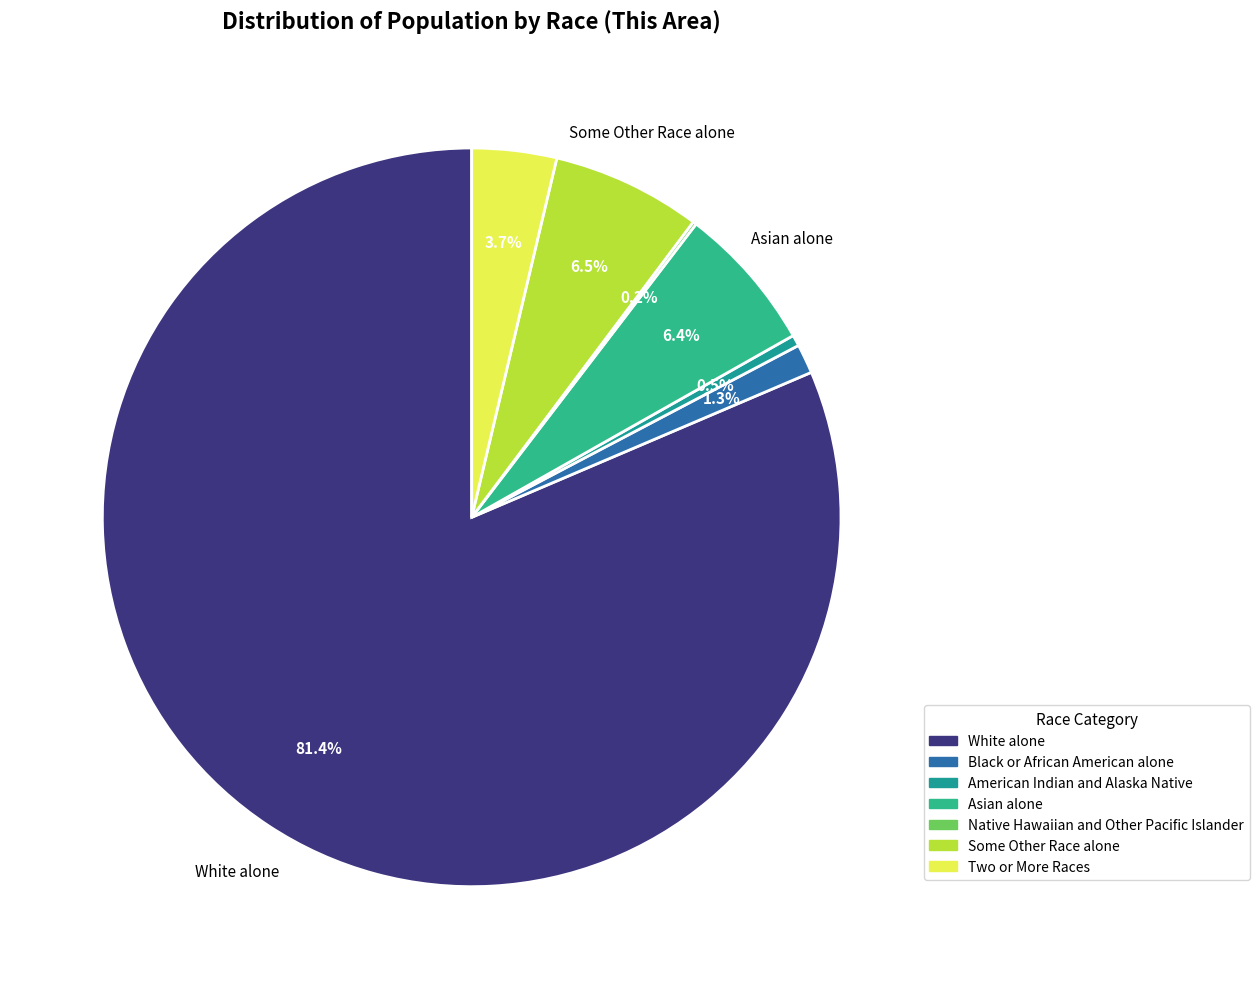

Which category has the smallest portion of the pie?

Native Hawaiian and Other Pacific Islander